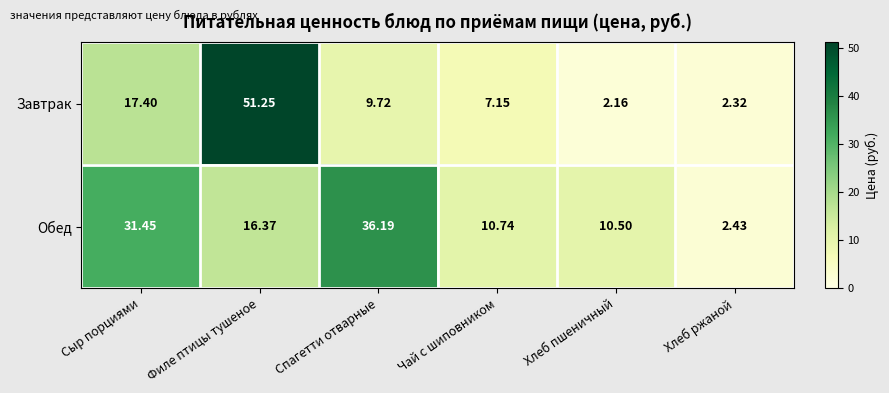

List the series in order of their overall mean, lowest first.

Завтрак, Обед